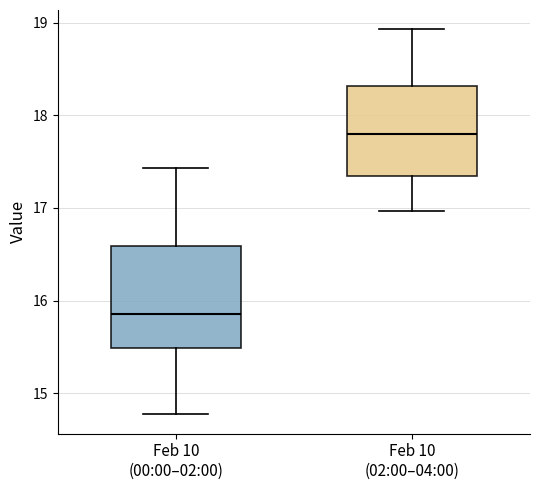

Reading left to right, read every box against the y-axis: the position of its median line, the range the box covers, and the ends of its whiskers. The values are not printed on the chart, so give them approximately, as read against the axis.

Feb 10 (00:00–02:00): median 15.9, box 15.5 to 16.6, whiskers 14.8 to 17.4
Feb 10 (02:00–04:00): median 17.8, box 17.3 to 18.3, whiskers 17.0 to 18.9